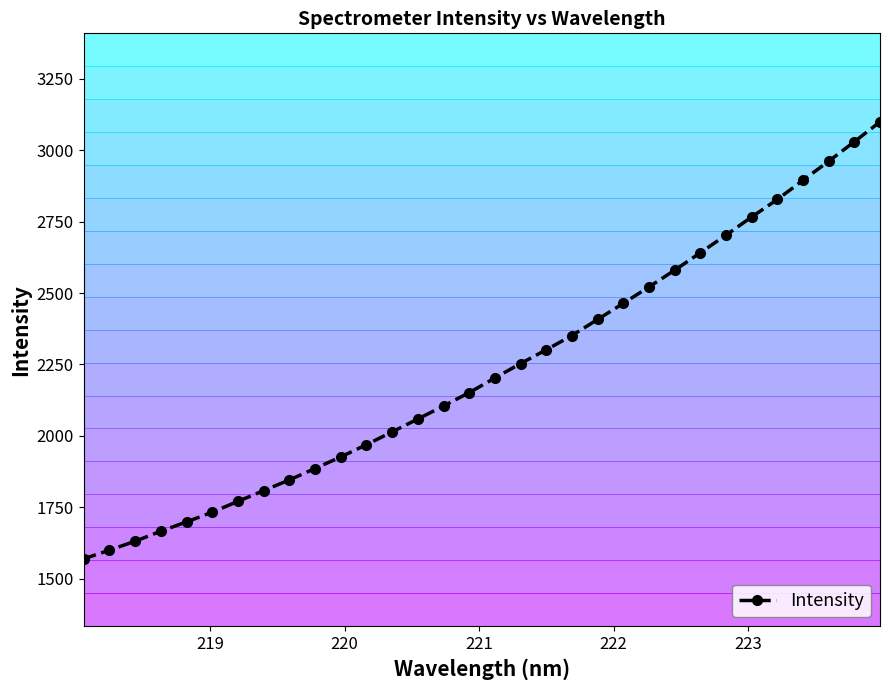

What is the minimum value for Intensity?

1569.5